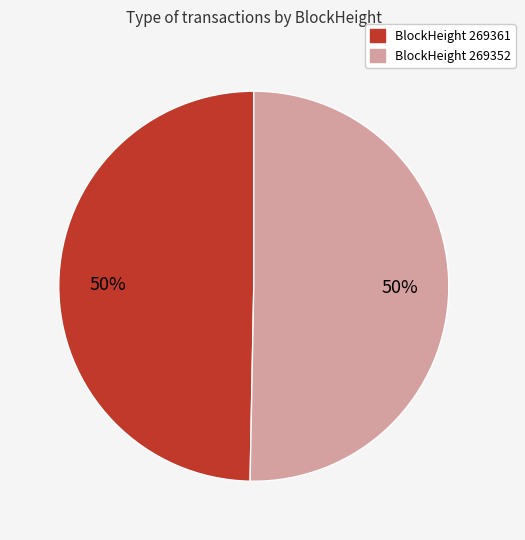

To the nearest percent, what is the average slice percentage?

50%